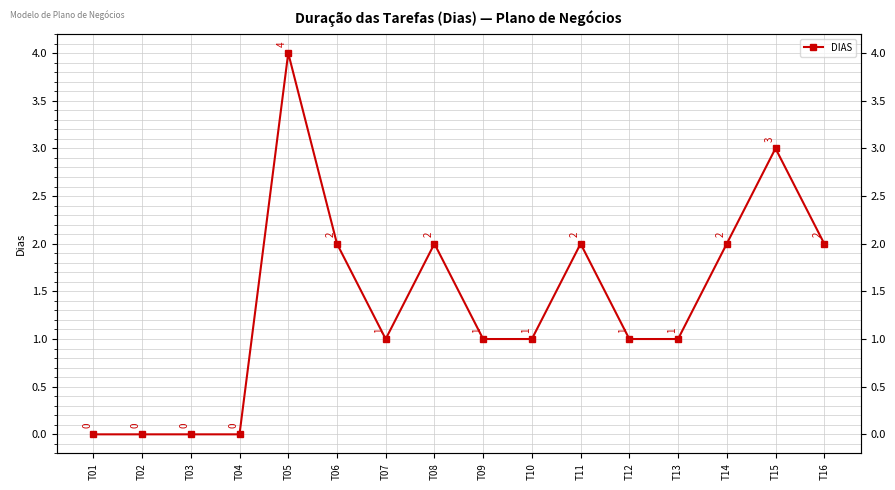

How many data points are above 1?

7